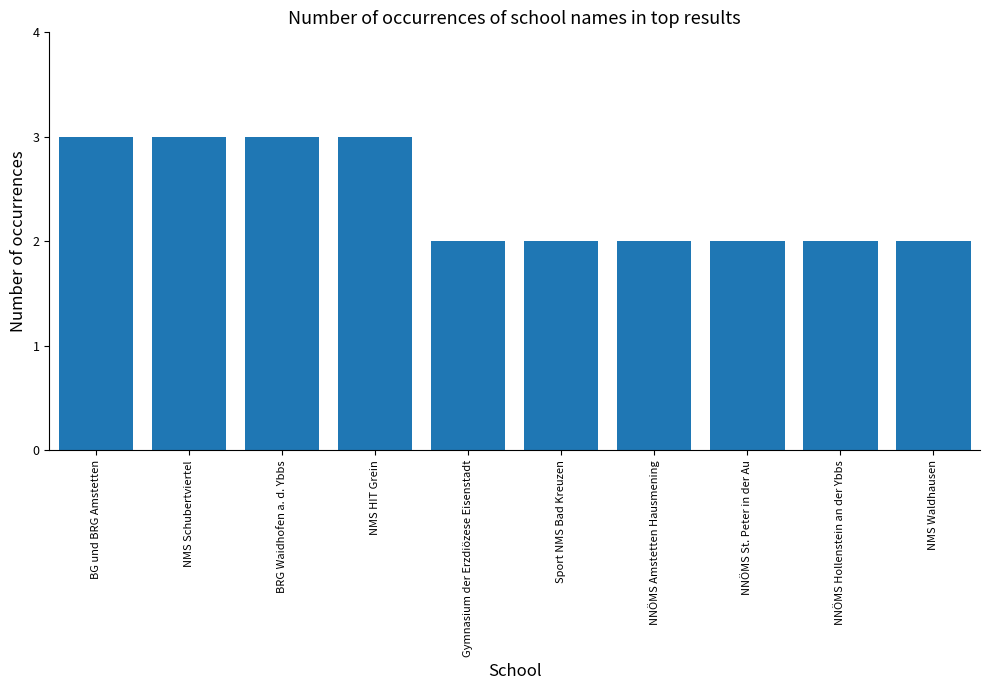

What is the change in value from BG und BRG Amstetten to NNÖMS Hollenstein an der Ybbs?

-1